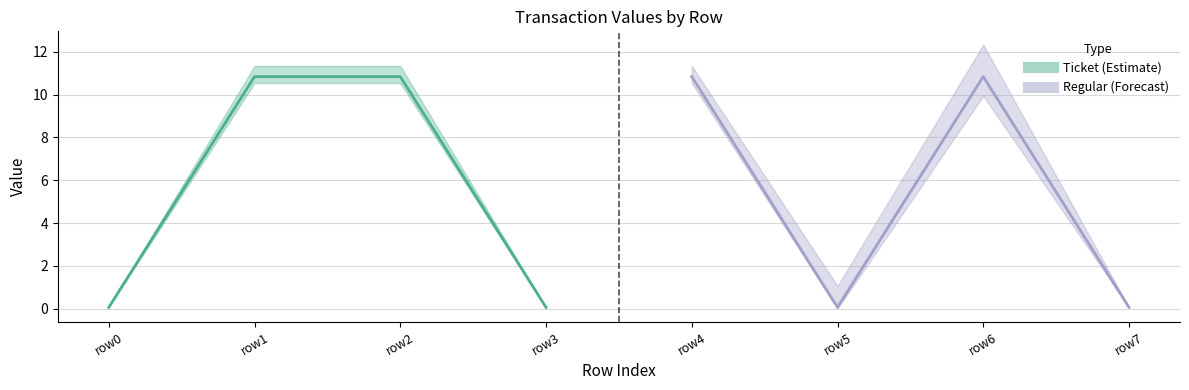

What is the average value of the Regular line series?

5.5